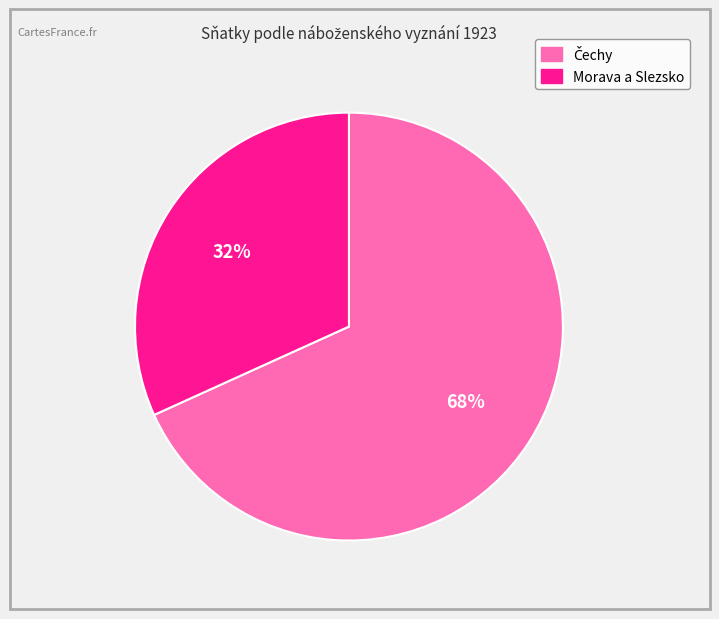

Which slice is the smallest?

Morava a Slezsko